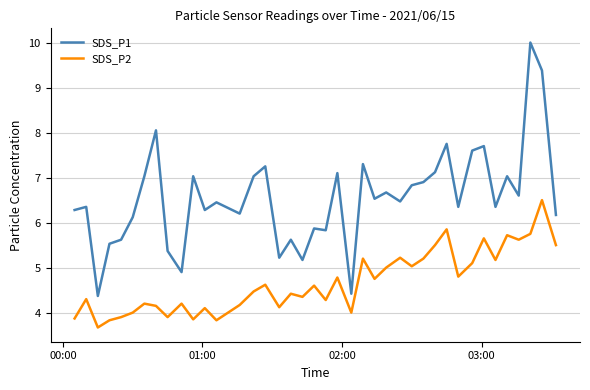

What is the smallest value displayed?

3.7